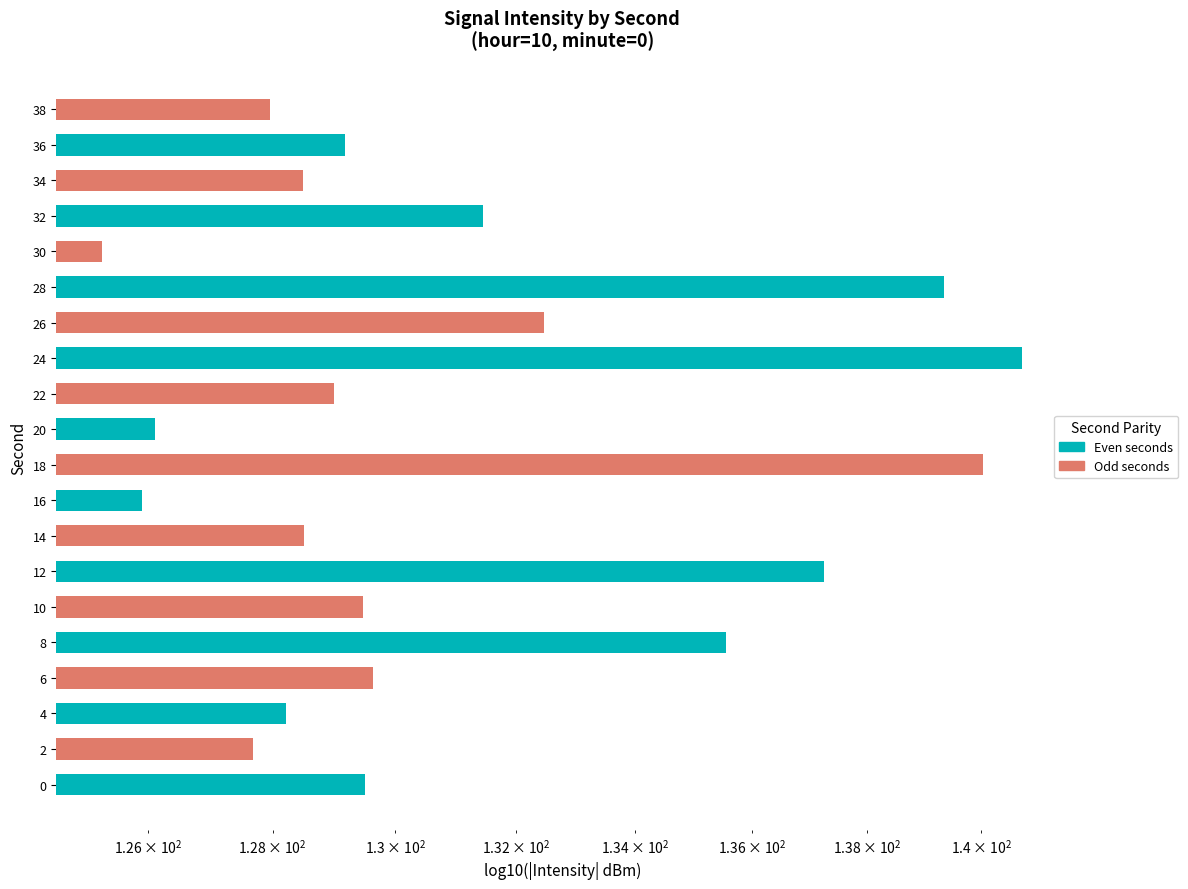

Are the bars horizontal?

Yes